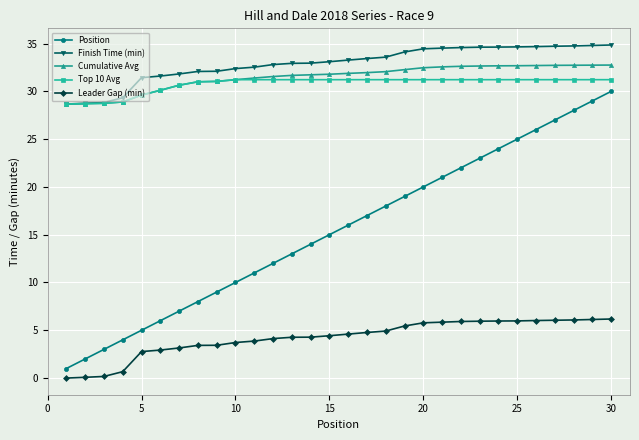

True or false: Position has more than 1 interior local peaks.

False